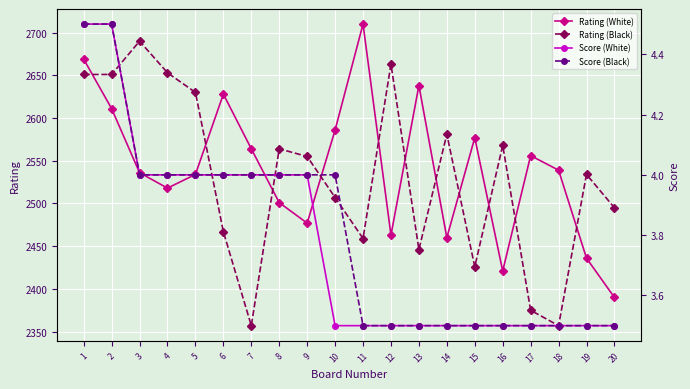

Which category has the lowest value in the Rating (White) series?

20